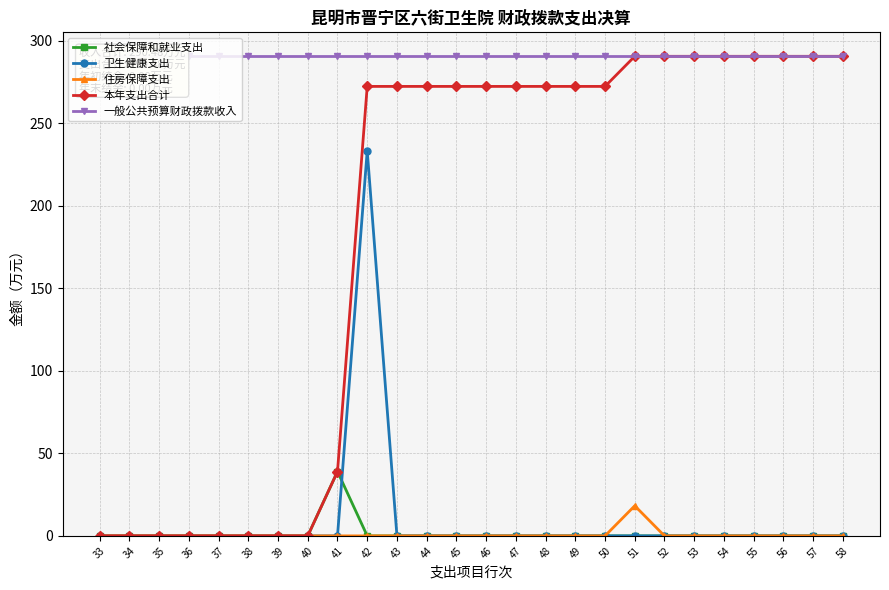

Count the number of data series in this chart.

5